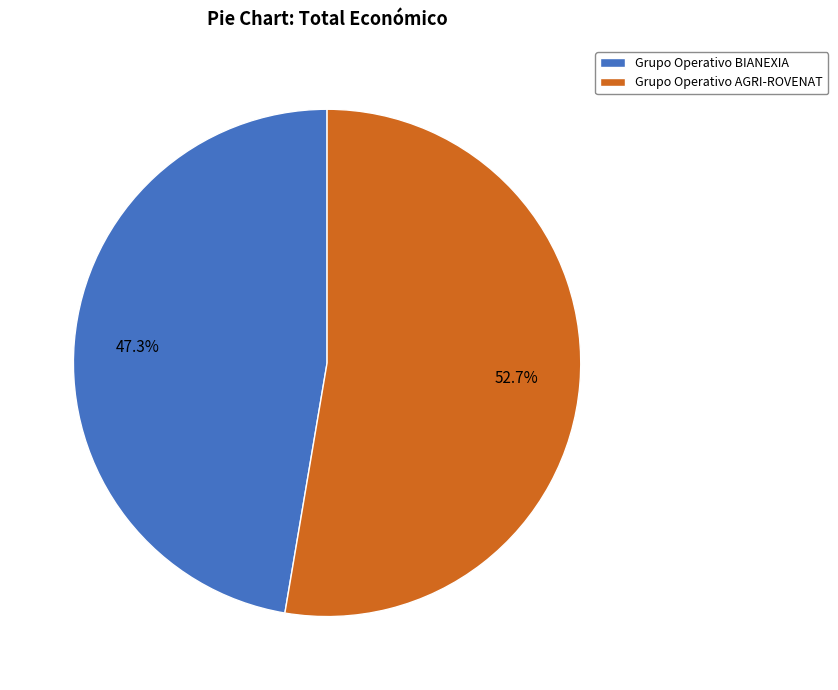

Does any single category account for the majority?

Yes